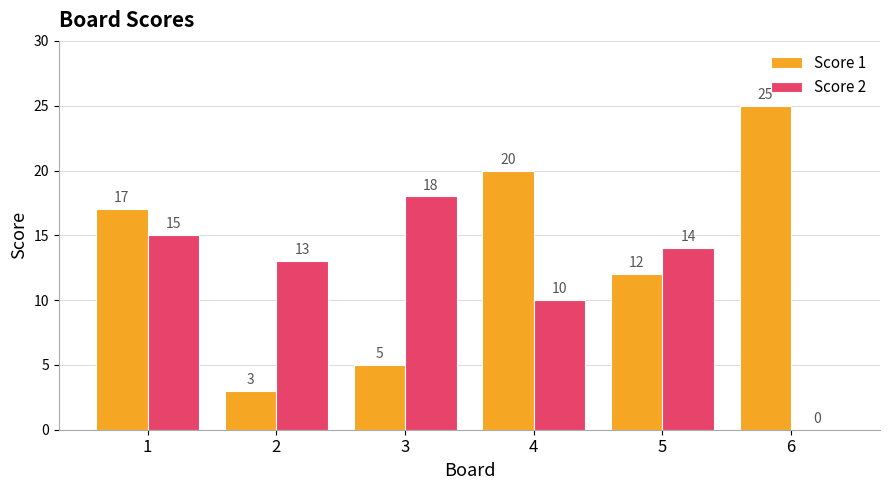

How many positive values does the Score 2 series have?

5